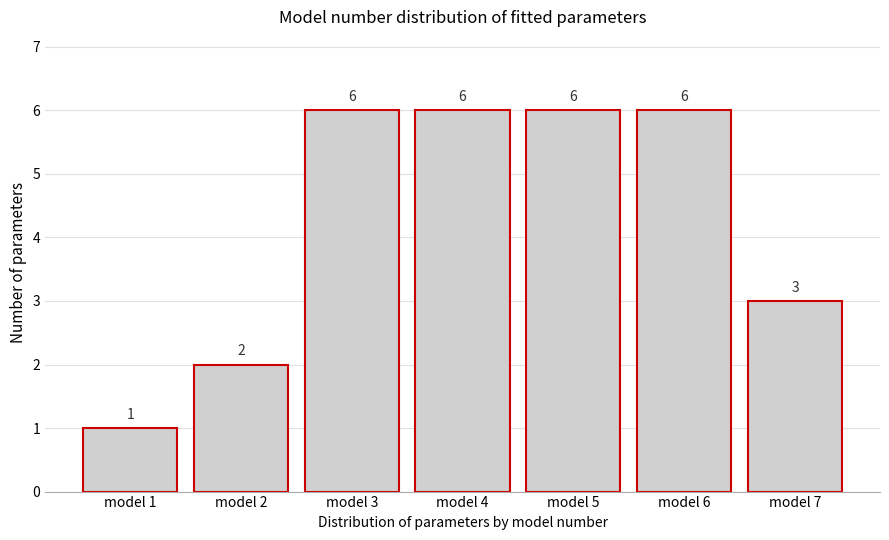

Reading right to left, list all the values displayed in this chart.

3	6	6	6	6	2	1